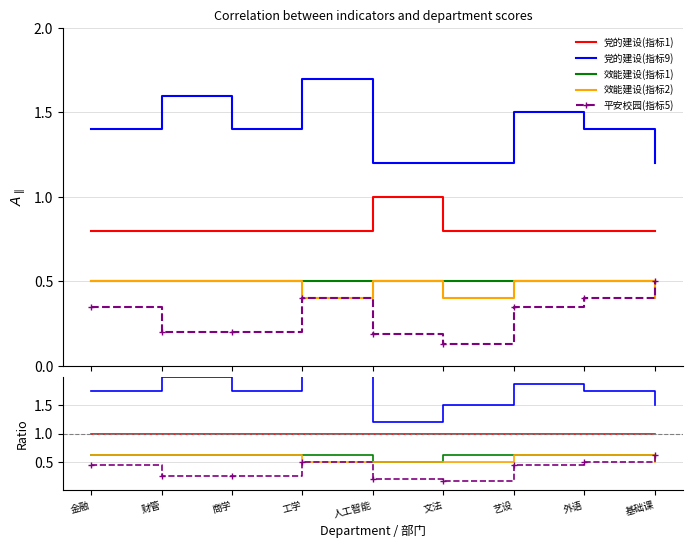

What is the label of the 8th point from the right?

财管